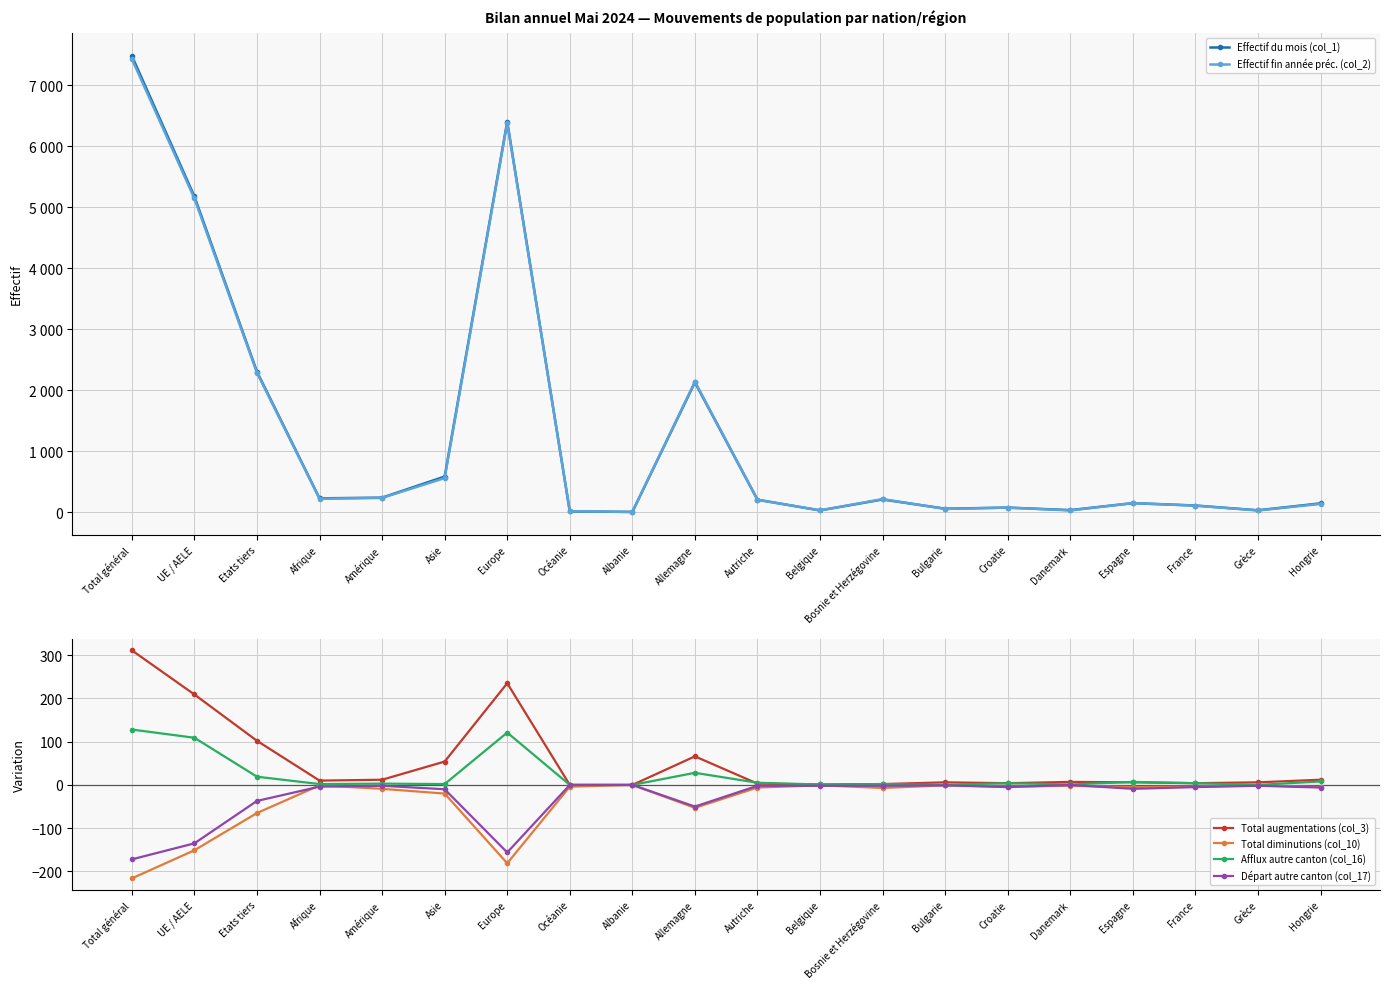

The value of Effectif du mois (col_1) at Bosnie et Herzégovine is 88. True or false?

False